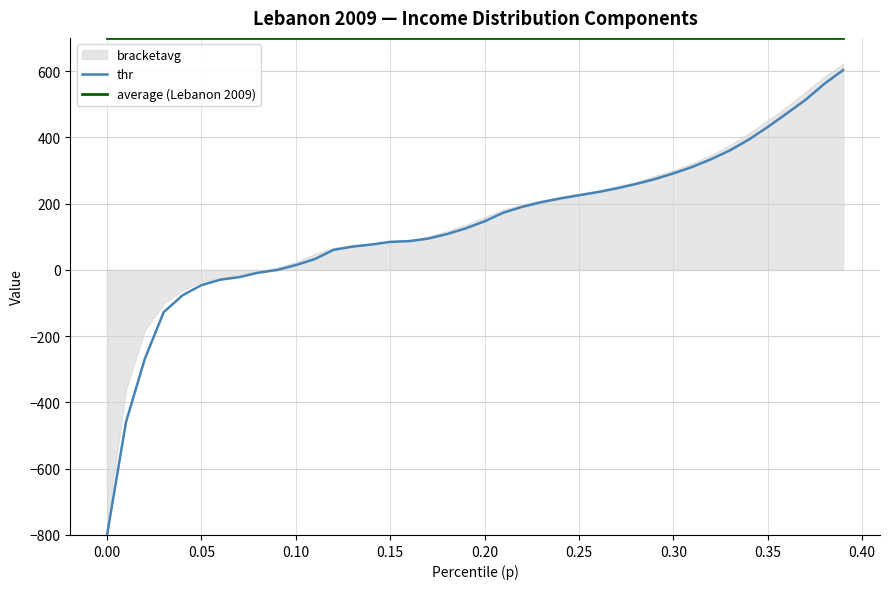

At which label does thr first exceed 146?

0.20